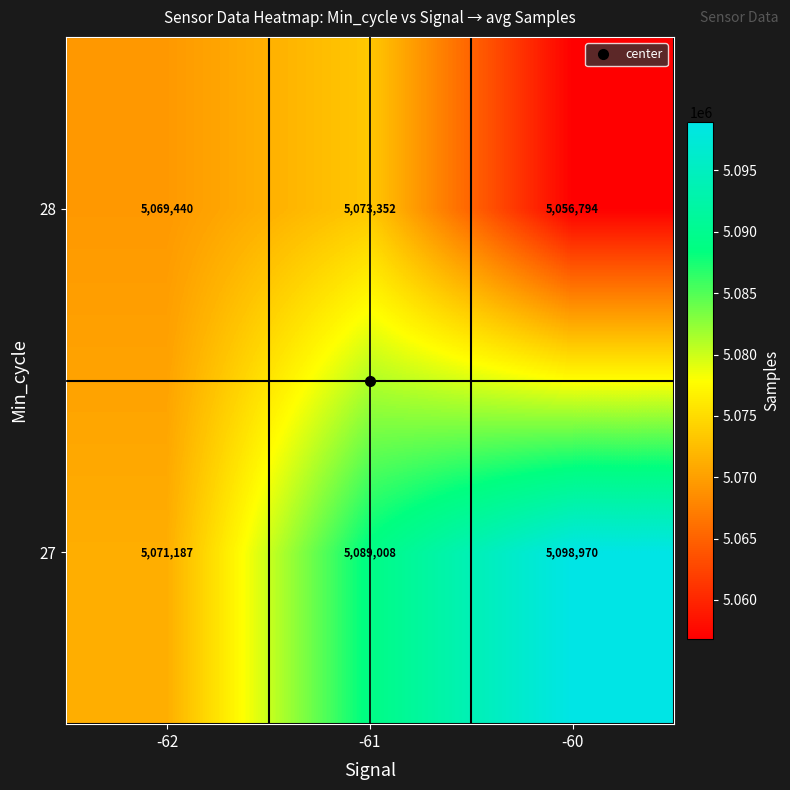

At which category is the sum across all series the highest?

-61